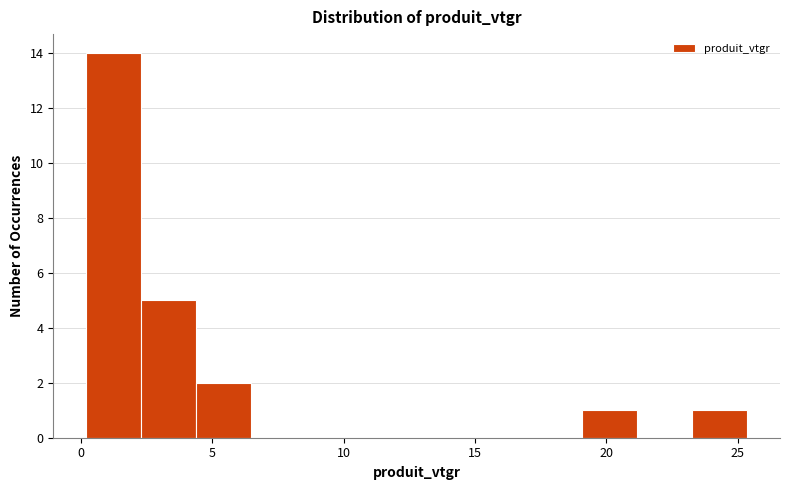

Reading left to right, list every bar in this chart as the range it spans on the x-axis followed by its height. Neither the bar edges nor the heights are printed on the chart, so give them approximately, as read against the axes.

0.0 to 2.5: 14
2.5 to 4.5: 5
4.5 to 6.5: 2
6.5 to 8.5: 0
8.5 to 10.5: 0
10.5 to 13.0: 0
13.0 to 15.0: 0
15.0 to 17.0: 0
17.0 to 19.0: 0
19.0 to 21.0: 1
21.0 to 23.5: 0
23.5 to 25.5: 1